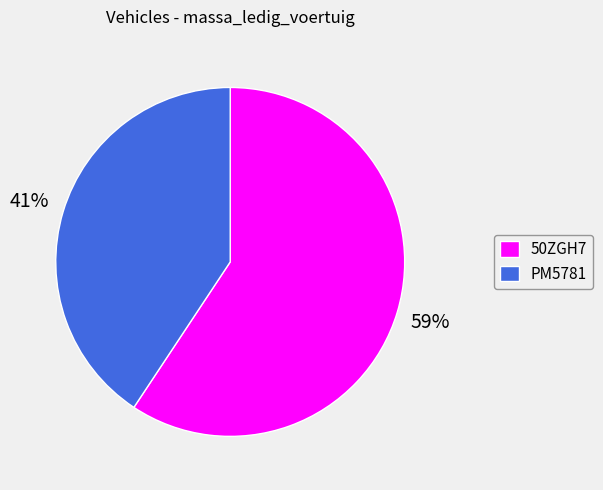

How many slices are in this pie chart?

2